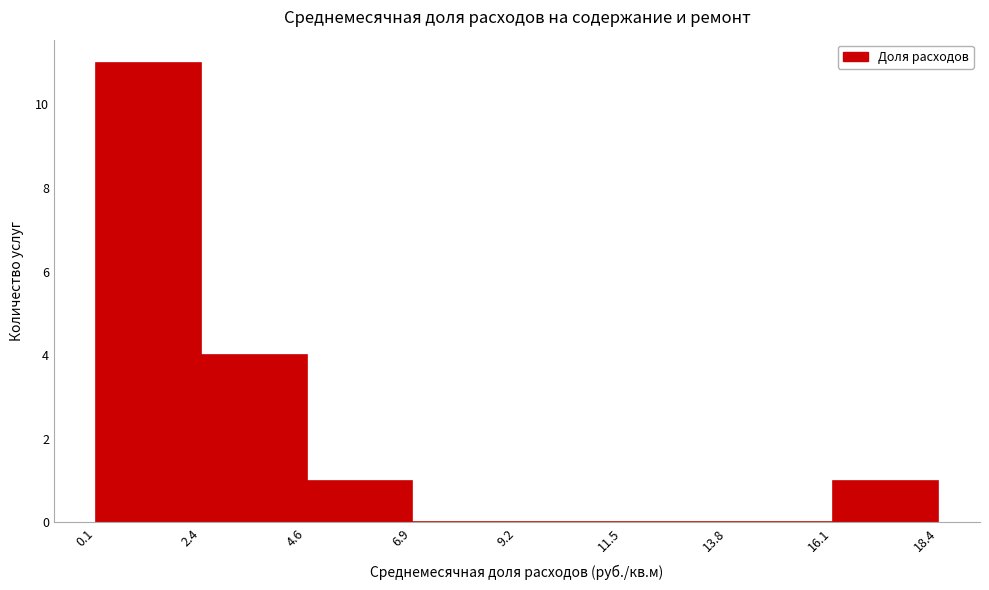

Which range on the x-axis has the tallest bar?

0.1 to 2.4